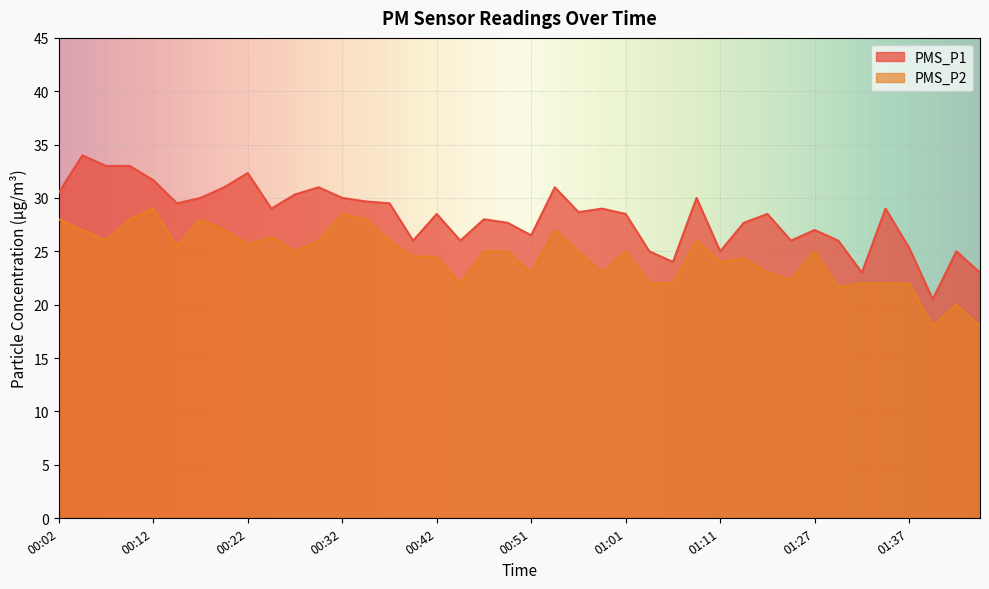

At which label is PMS_P2 closest to 23?

00:51